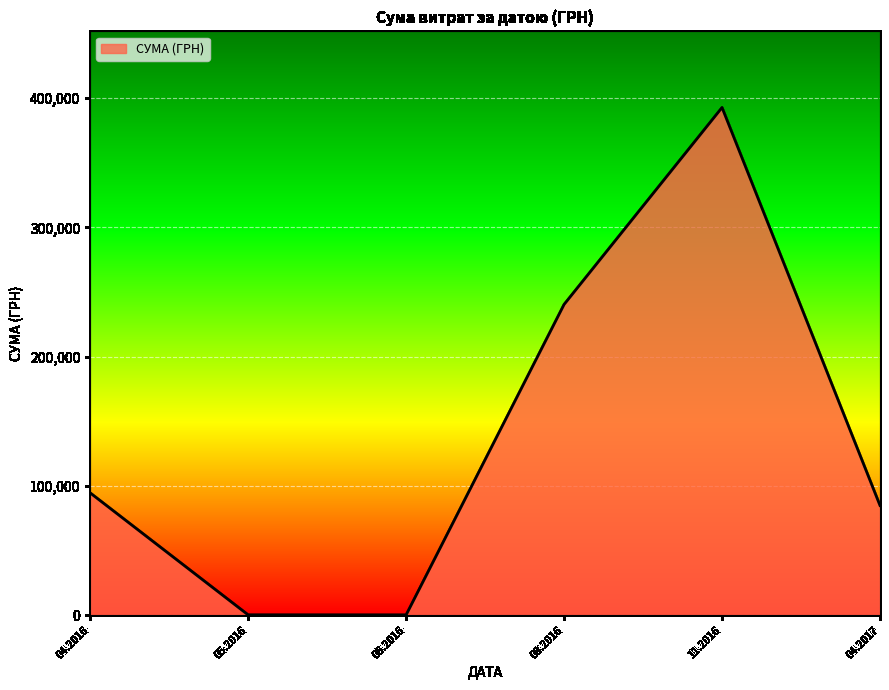

What is the difference between the maximum and minimum values?

392491.4